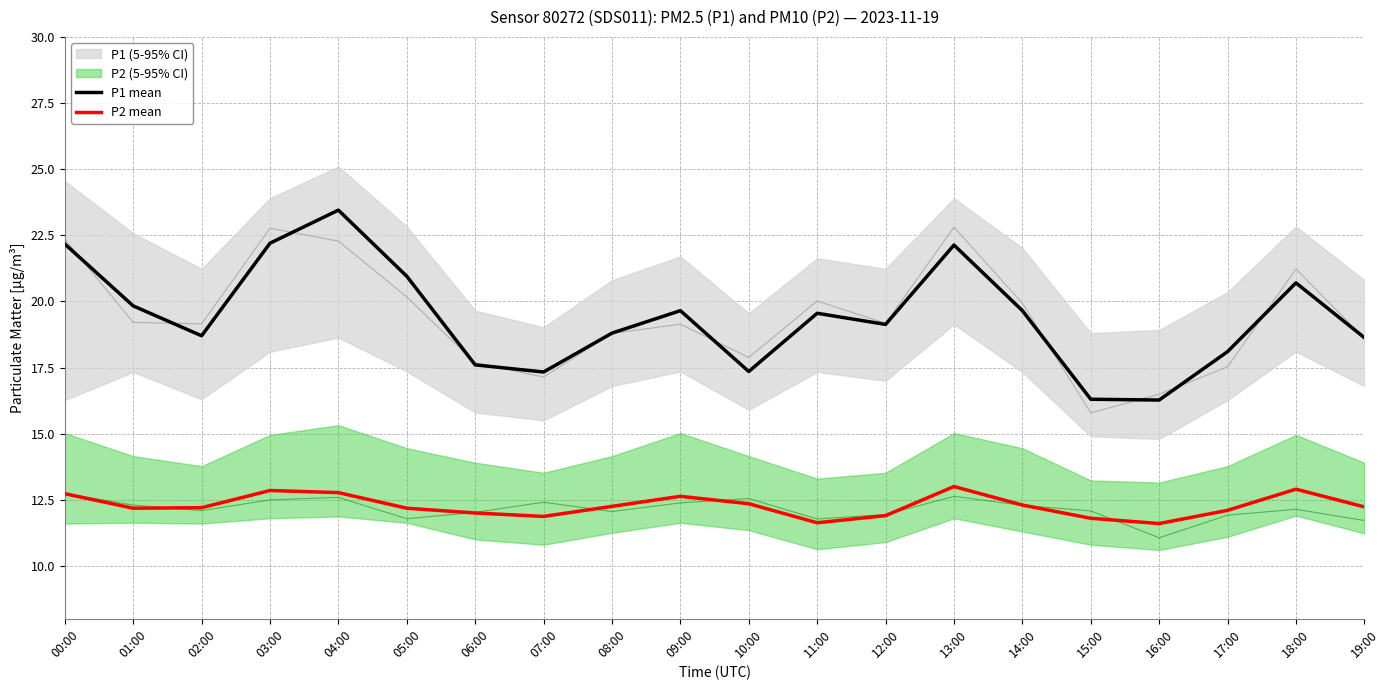

Which has a higher value, 06:00 or 00:00?

00:00